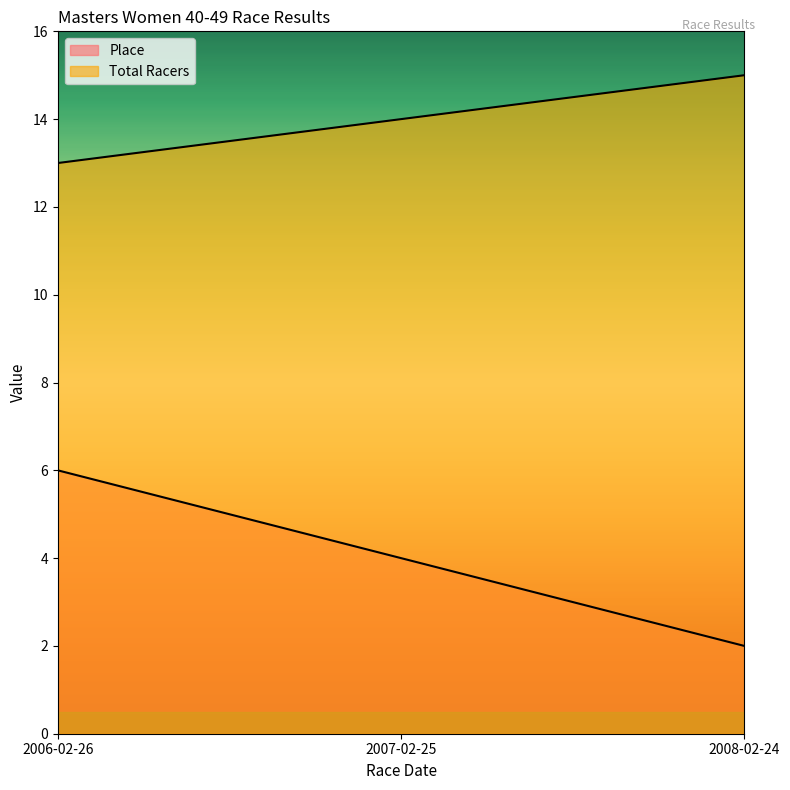

Where is Place nearest to the value 4?

2007-02-25